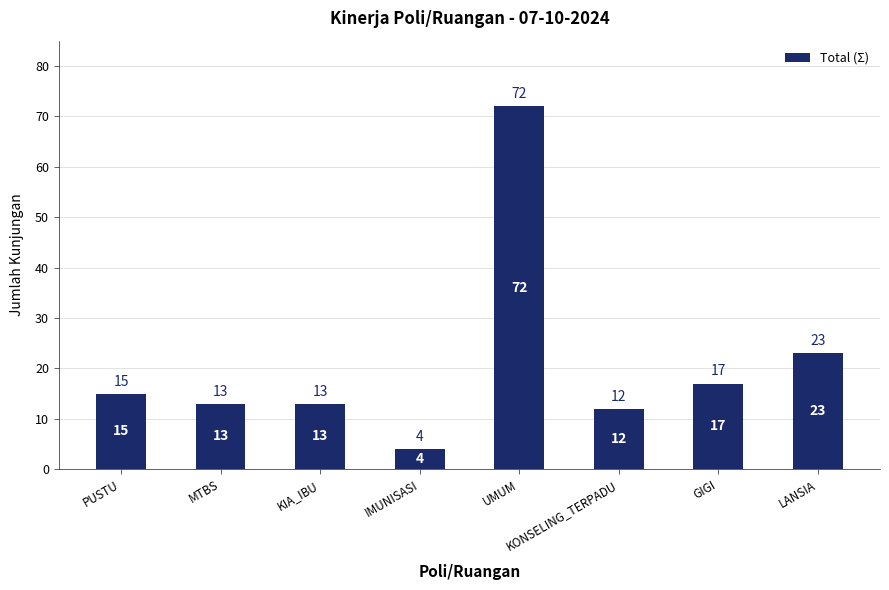

What is the minimum value shown in the chart?

4